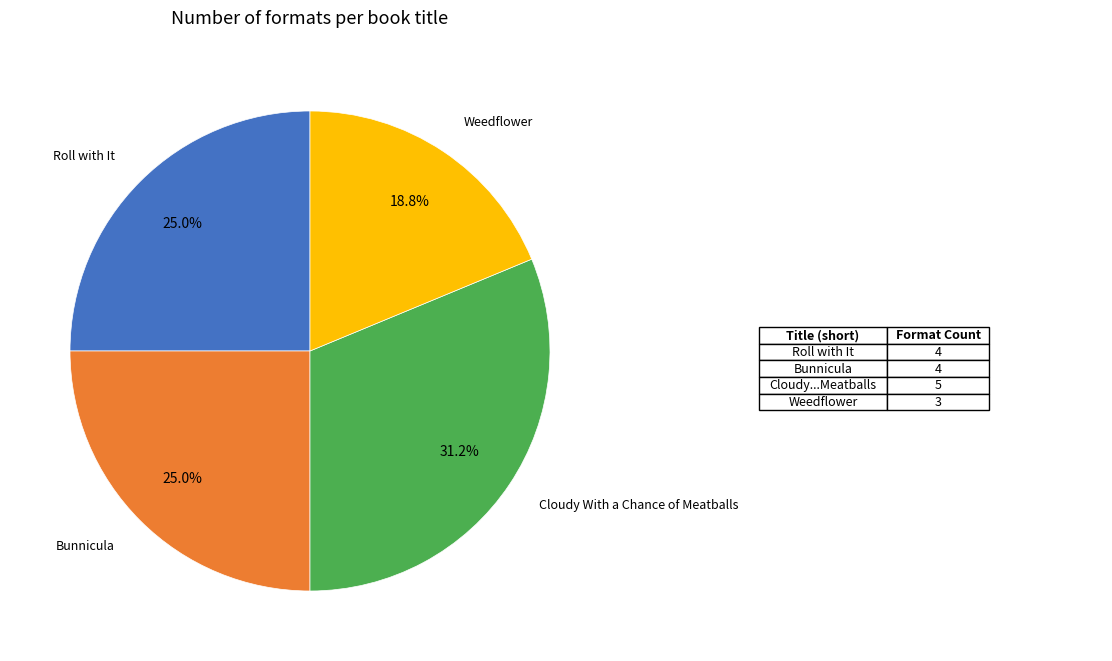

What portion of the pie excludes Cloudy With a Chance of Meatballs?

68.8%